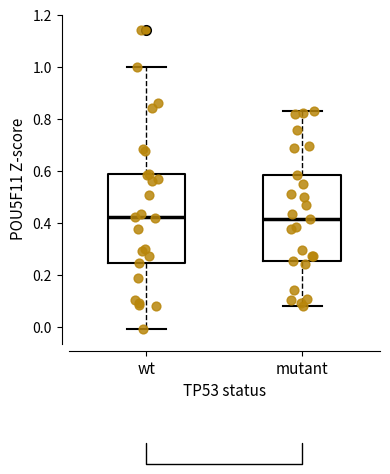

Reading left to right, transcribe this box plot: for each box, give where its median line is, the range the box spans, and where its two whiskers end, as read against the y-axis. The values are not printed on the chart, so give them approximately, as read against the axis.

wt: median 0.42, box 0.24 to 0.60, whiskers 0.00 to 1.00
mutant: median 0.42, box 0.26 to 0.58, whiskers 0.08 to 0.84